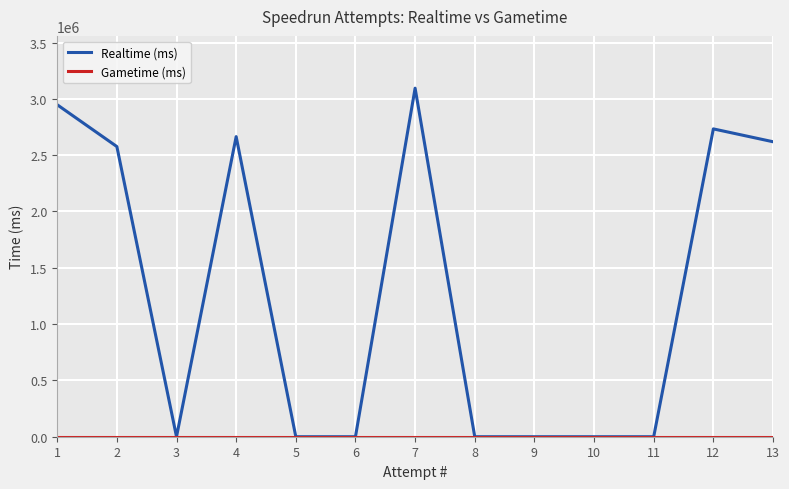

The value of Realtime (ms) at 9 is 1697108. True or false?

False